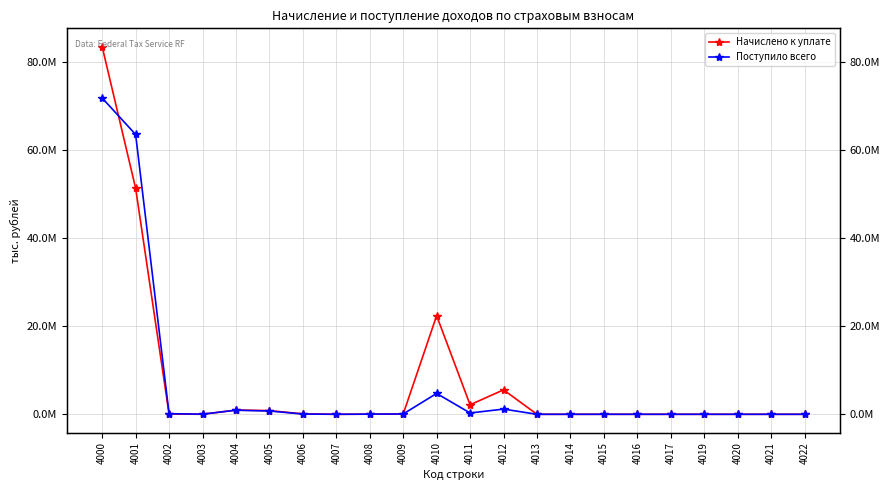

Rank the series at 4009 from highest to lowest value.

Поступило всего, Начислено к уплате